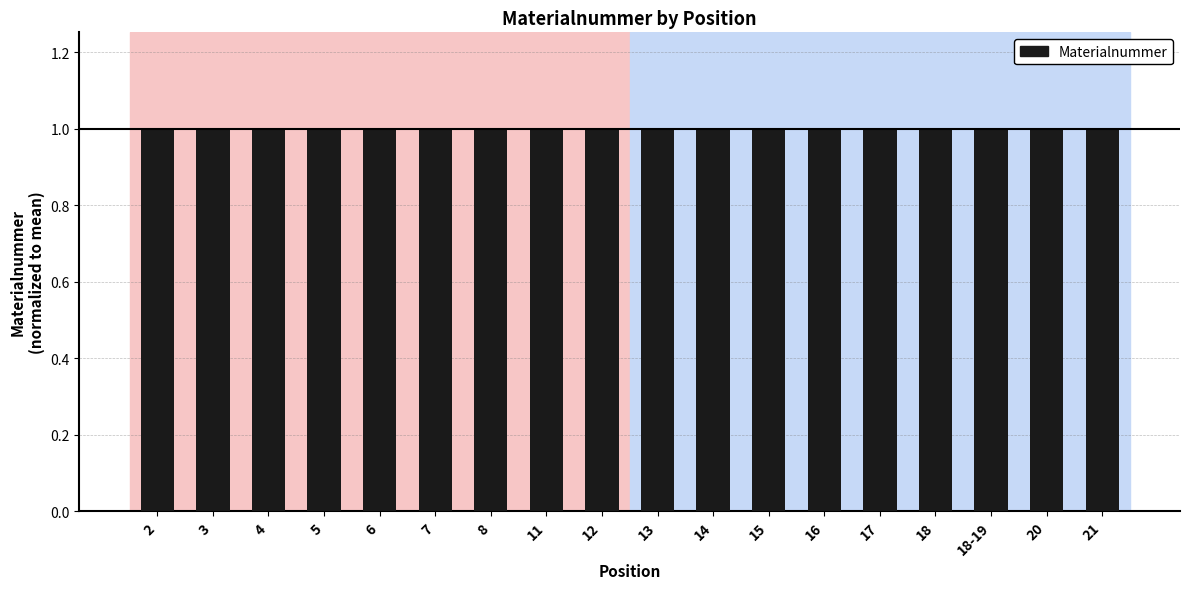

Are the bars horizontal?

No